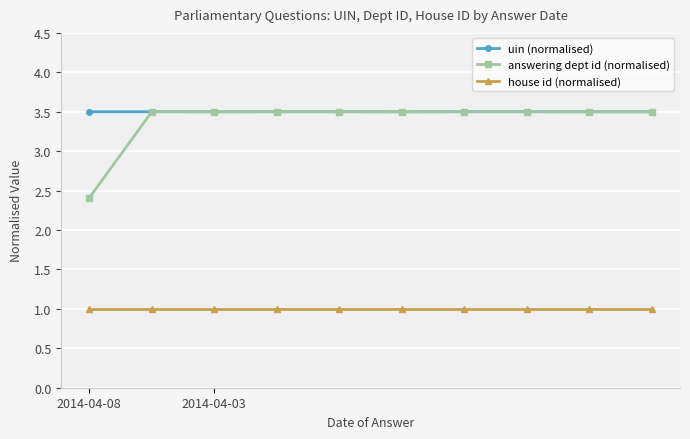

At how many categories does at least one series exceed 1?

10